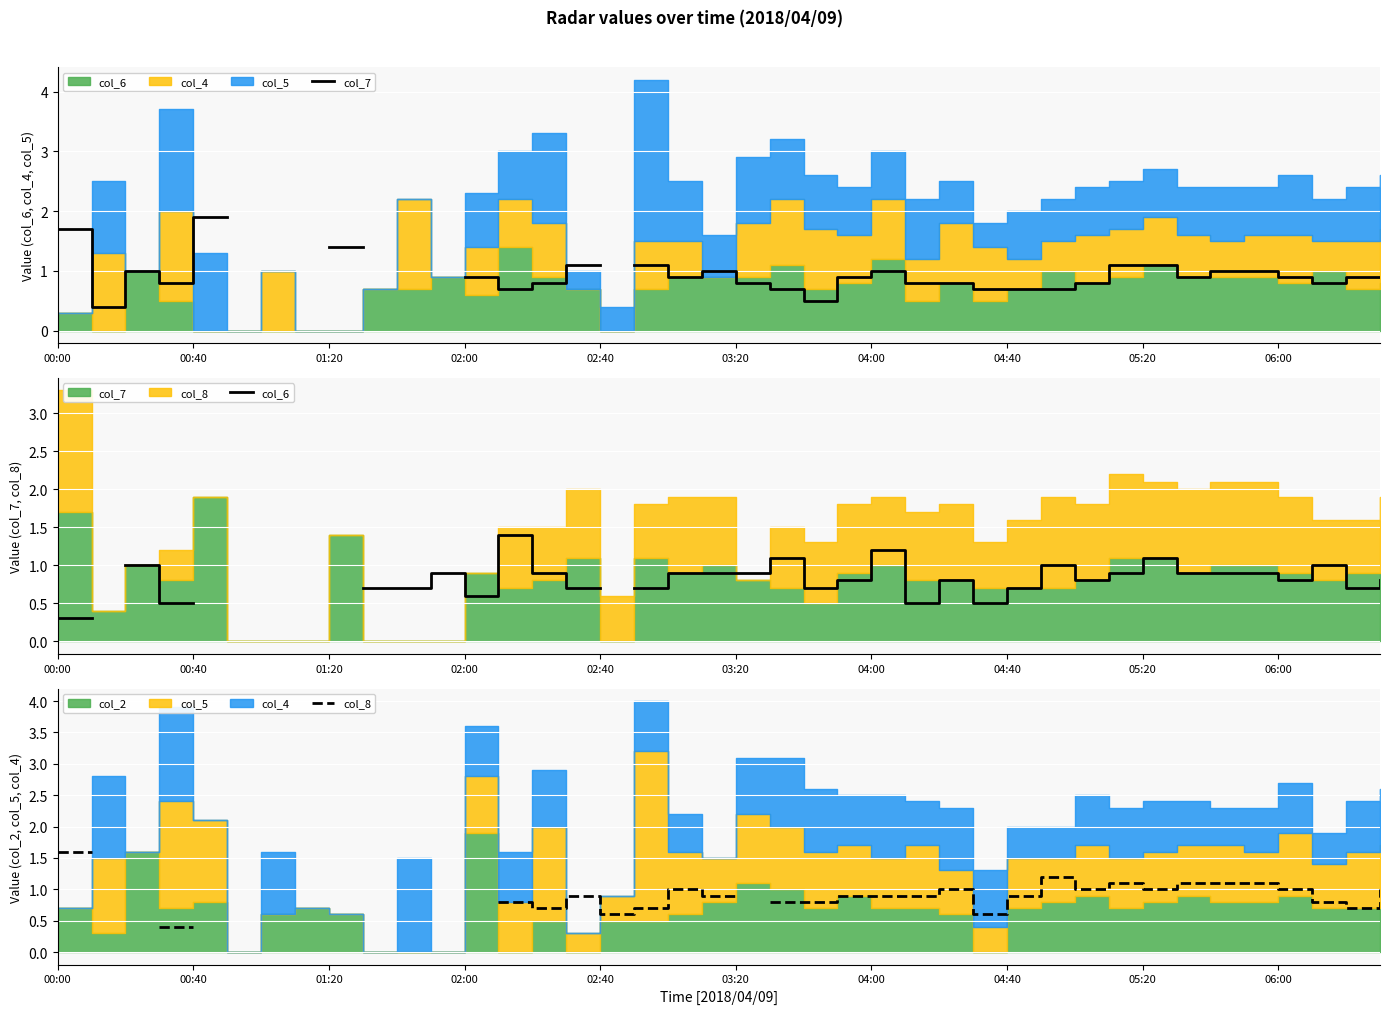

Is the value of col_6 at 21 greater than the value of col_8 at 36?

Yes